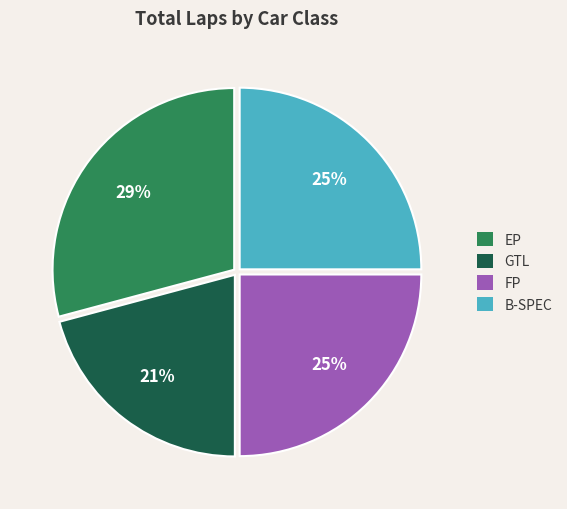

To the nearest percent, what is the average slice percentage?

25%